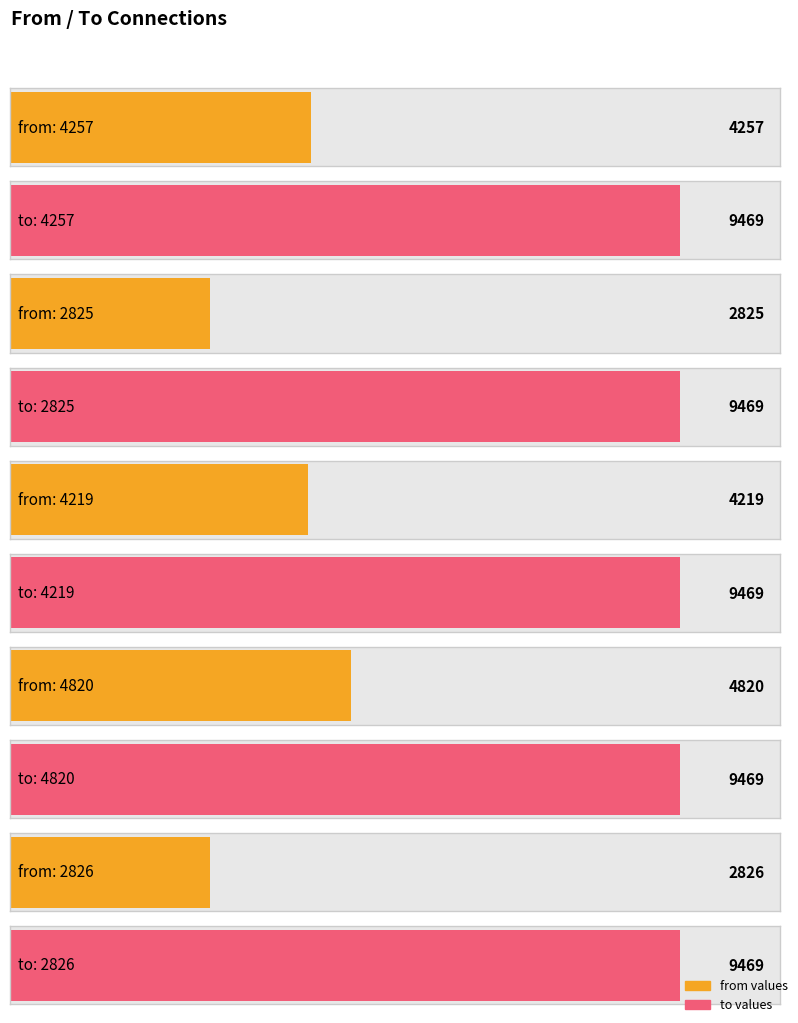

The to series shows 9469 at 4219. True or false?

True